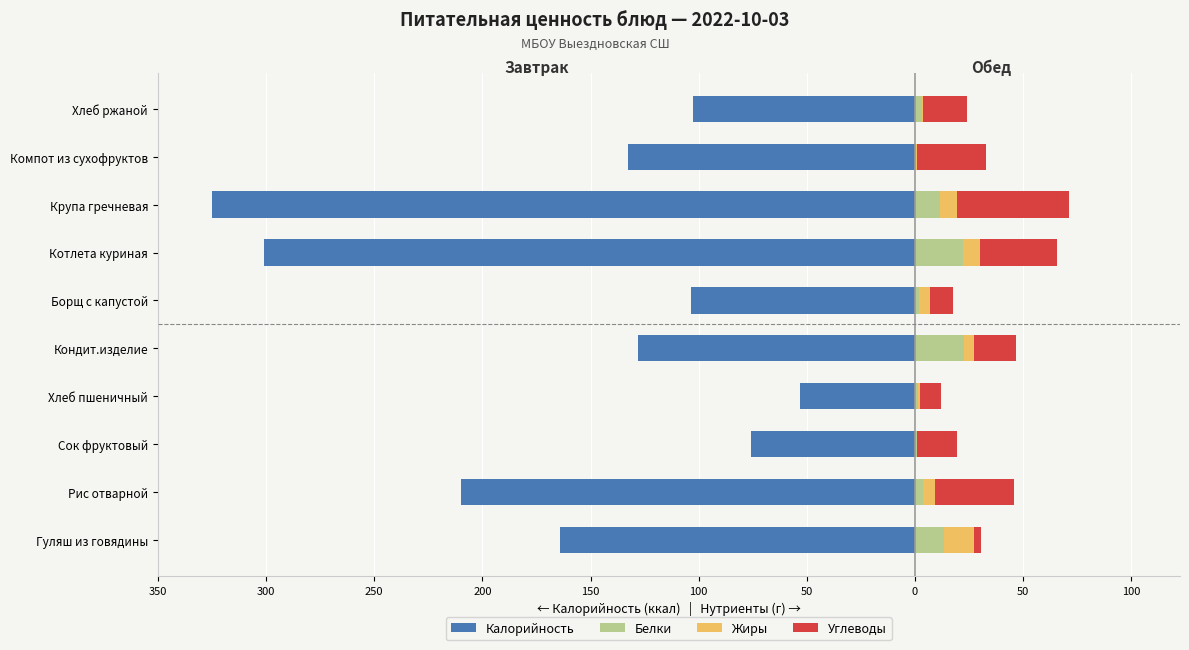

How many data points in Калорийность are above -128?

4